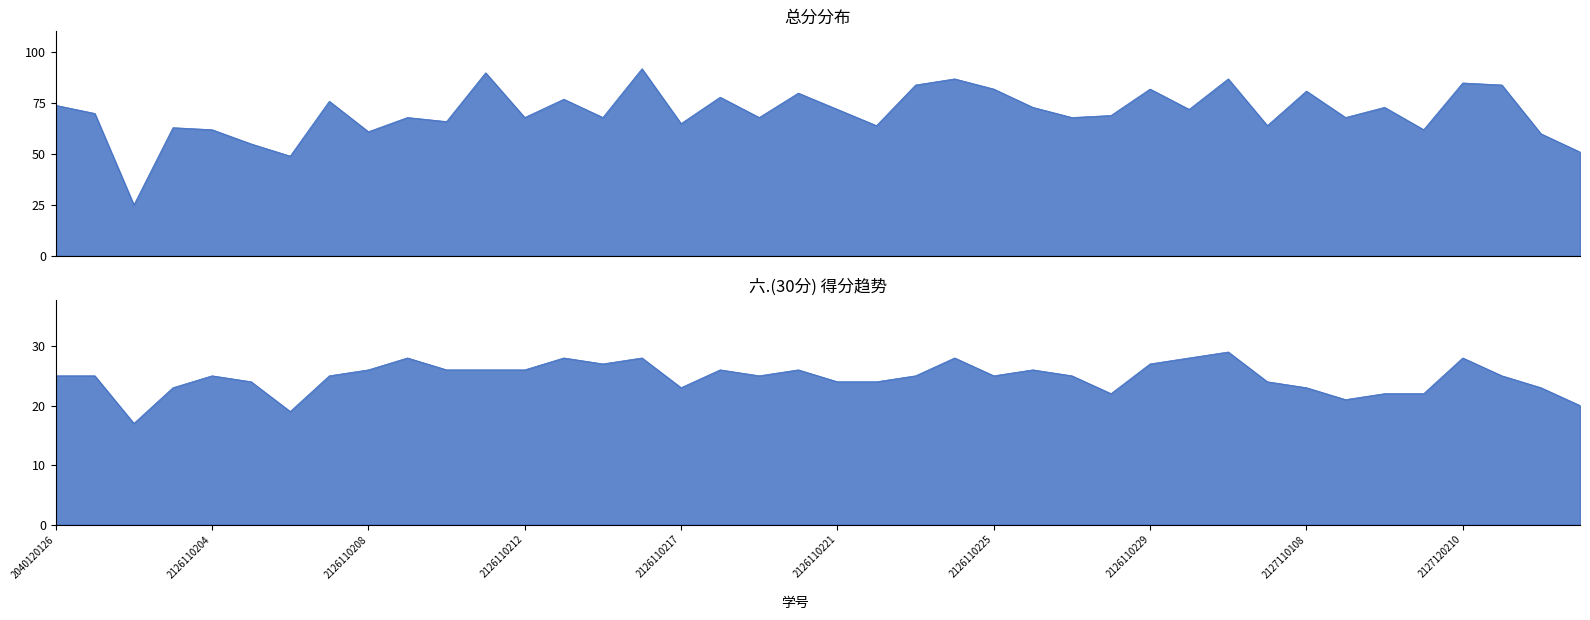

At how many categories does at least one series exceed 42?

39